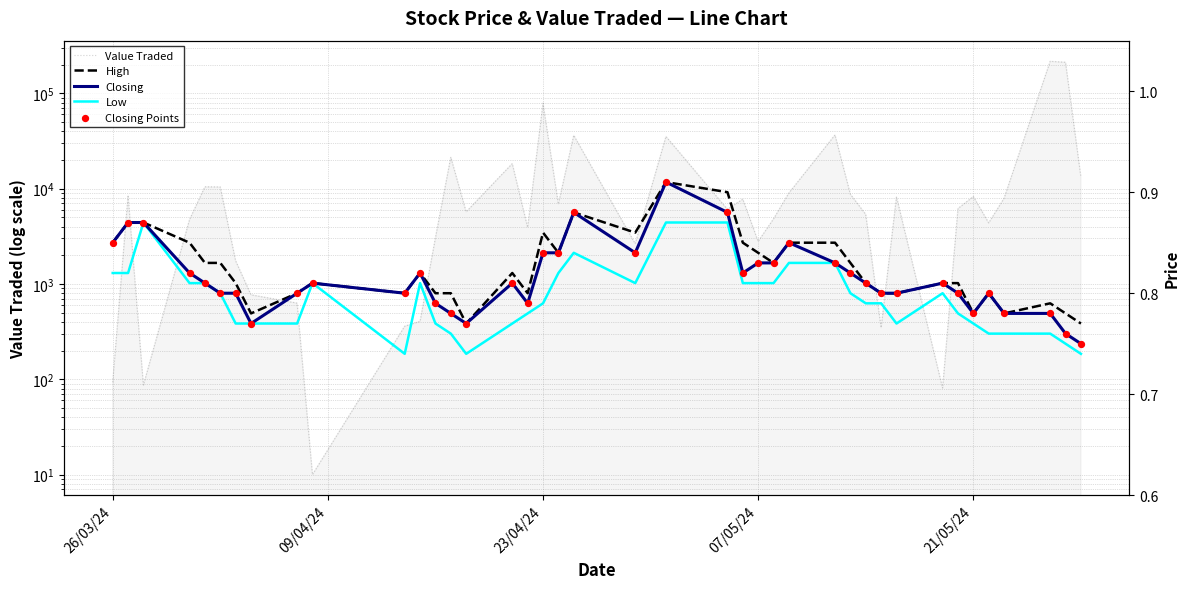

What are all the series names shown in the legend?

Value Traded, High, Closing, Low, Closing Points